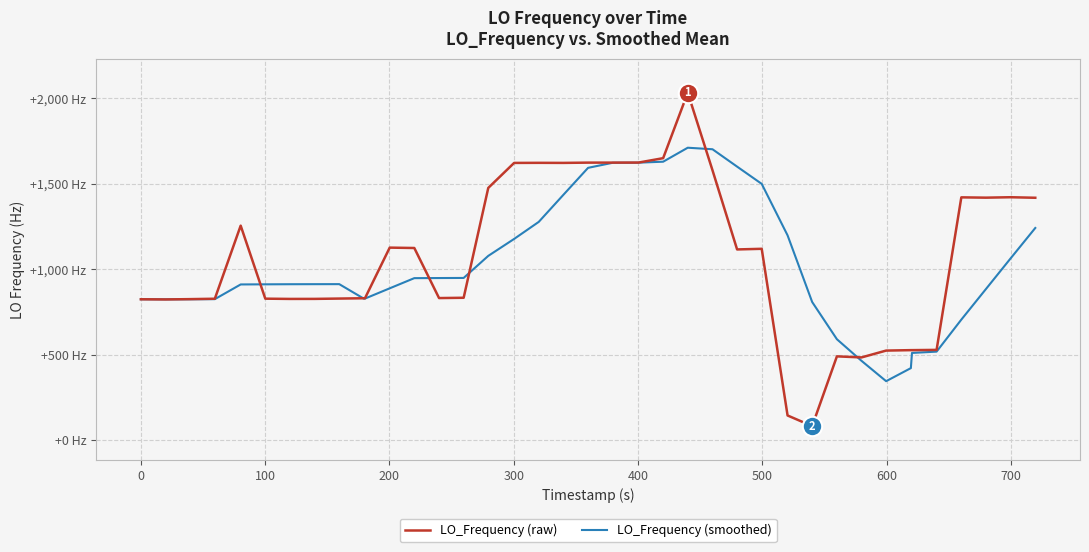

Does the chart display data point markers on the line(s)?

No